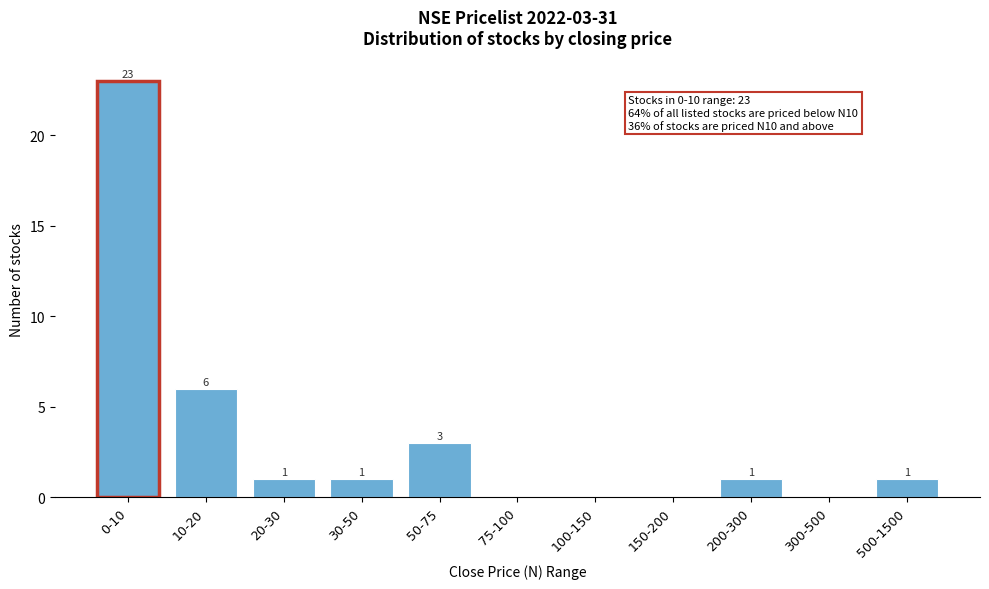

Reading left to right, transcribe all the data shown in this chart.

0-10=23	10-20=6	20-30=1	30-50=1	50-75=3	75-100=0	100-150=0	150-200=0	200-300=1	300-500=0	500-1500=1